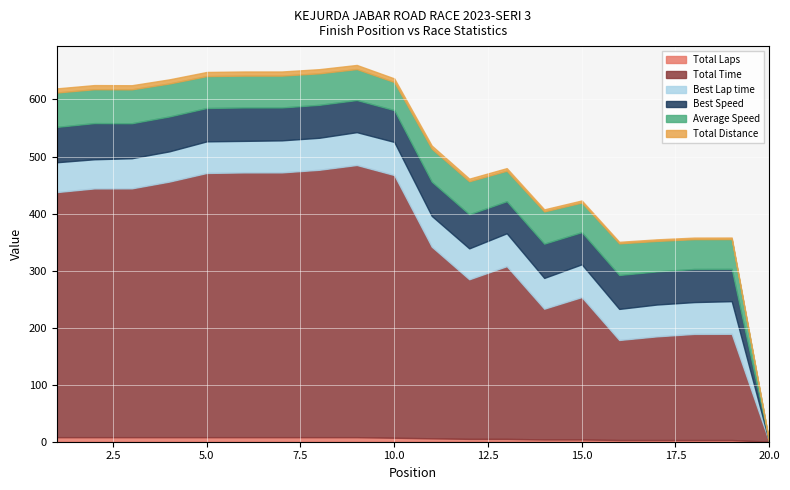

What is the difference between the maximum and minimum values in the Total Laps series?

8.0